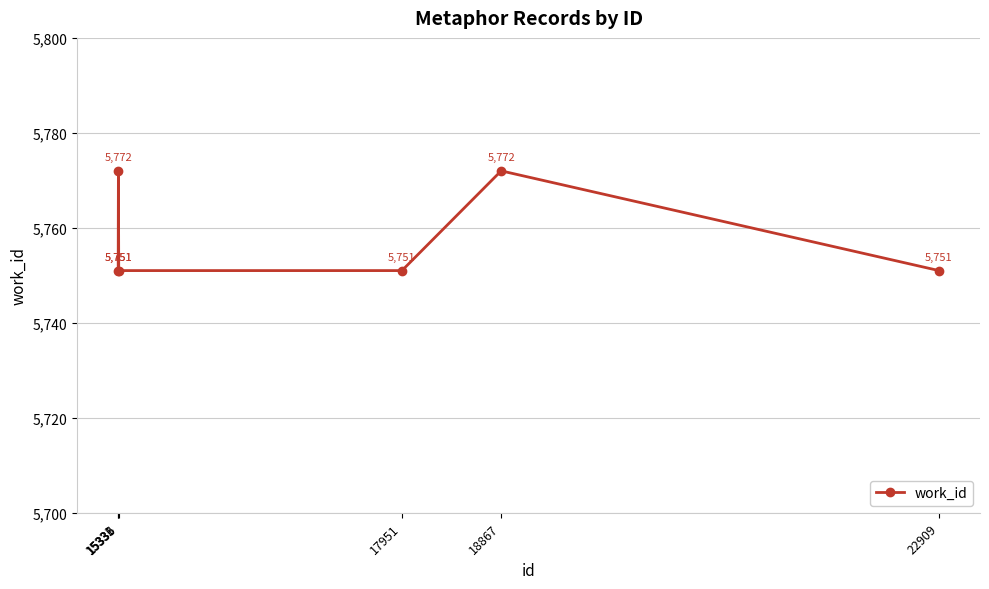

Reading left to right, list all the values displayed in this chart.

5751	5772	5751	5751	5772	5751